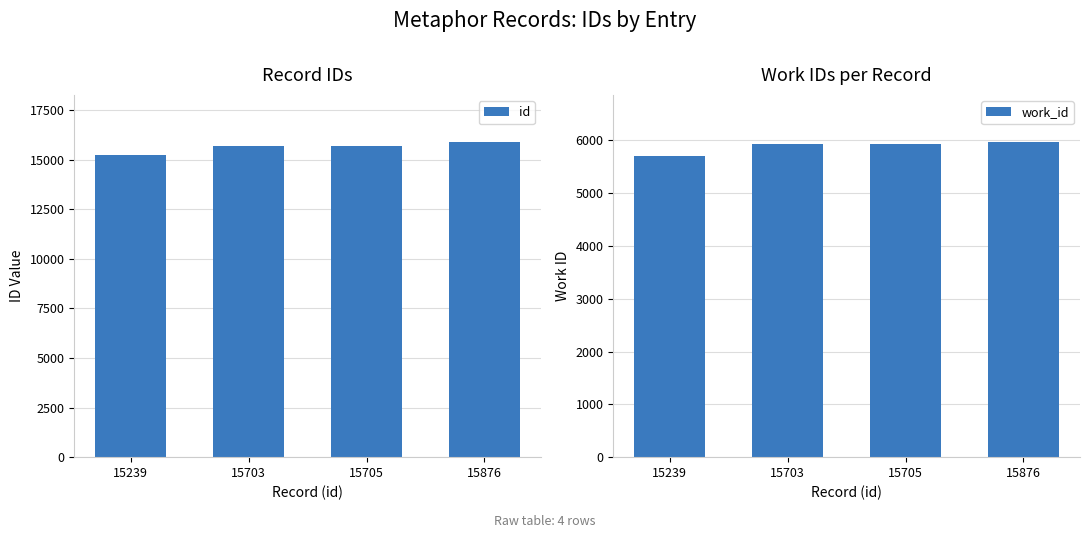

Rank the series by their maximum value, from highest to lowest.

id, work_id